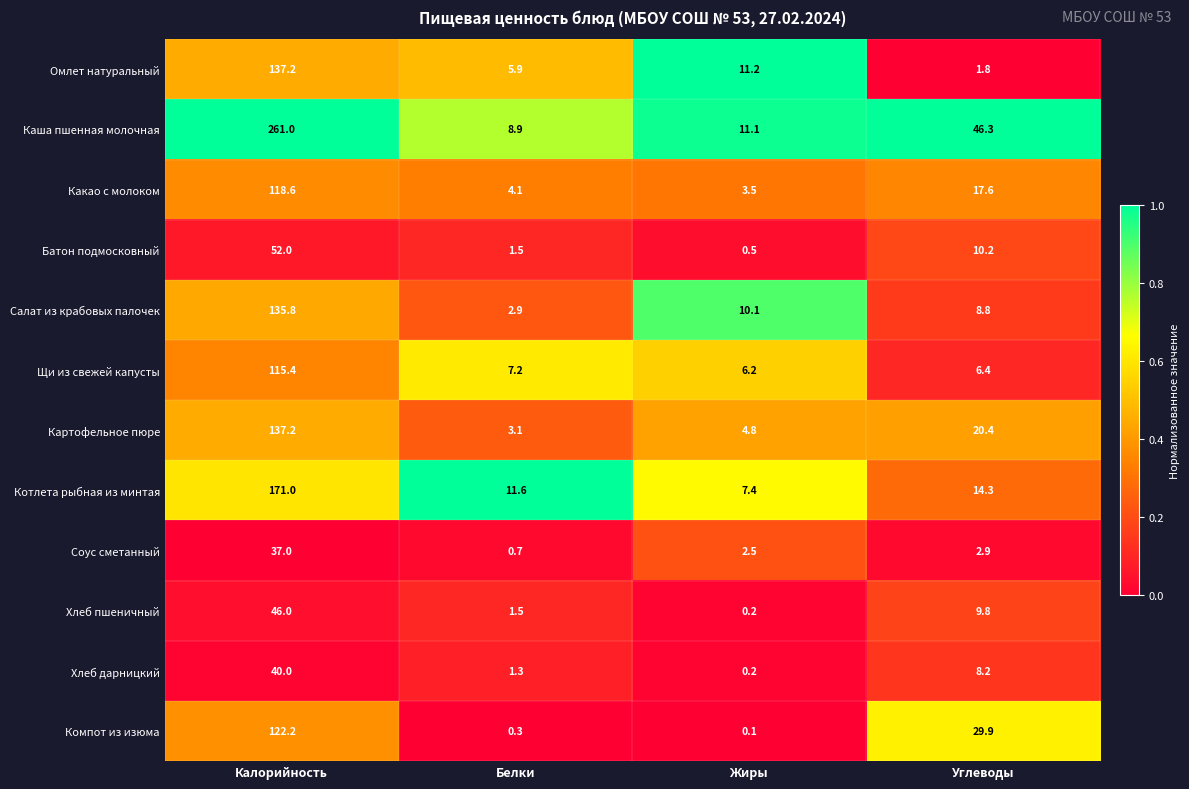

What is the difference between the maximum and minimum values in the Хлеб дарницкий series?

39.8